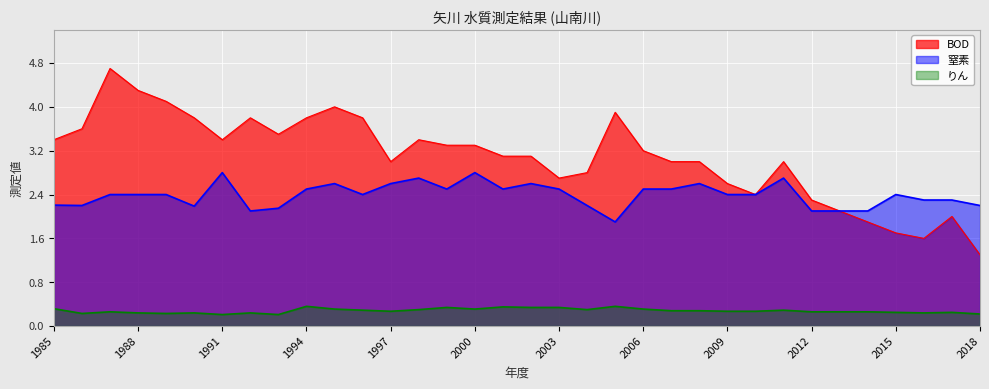

Which series changed the most between 1994 and 2010?

BOD